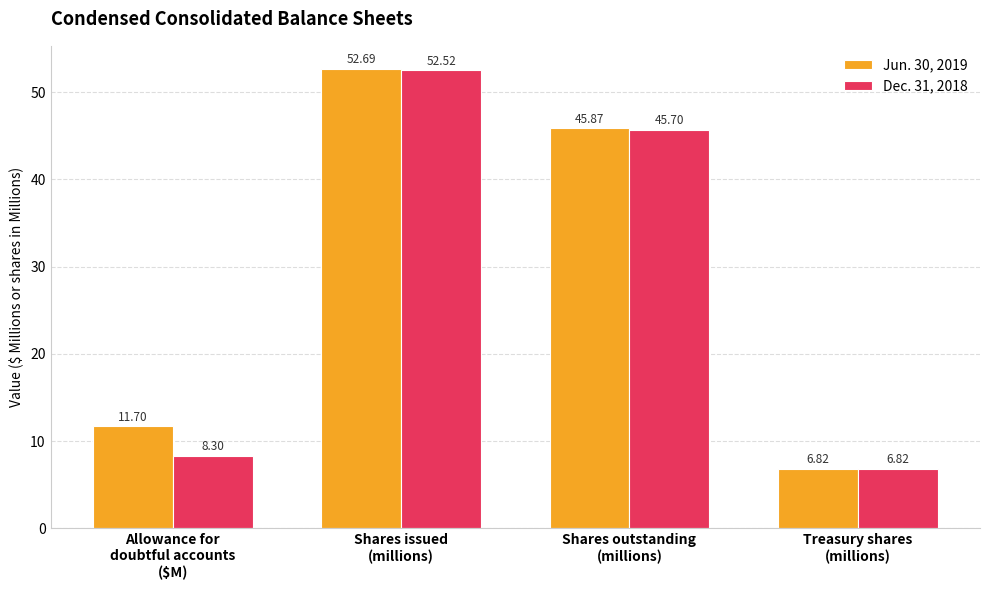

Is it true that Jun. 30, 2019 equals 45.9 at Shares outstanding
(millions)?

True